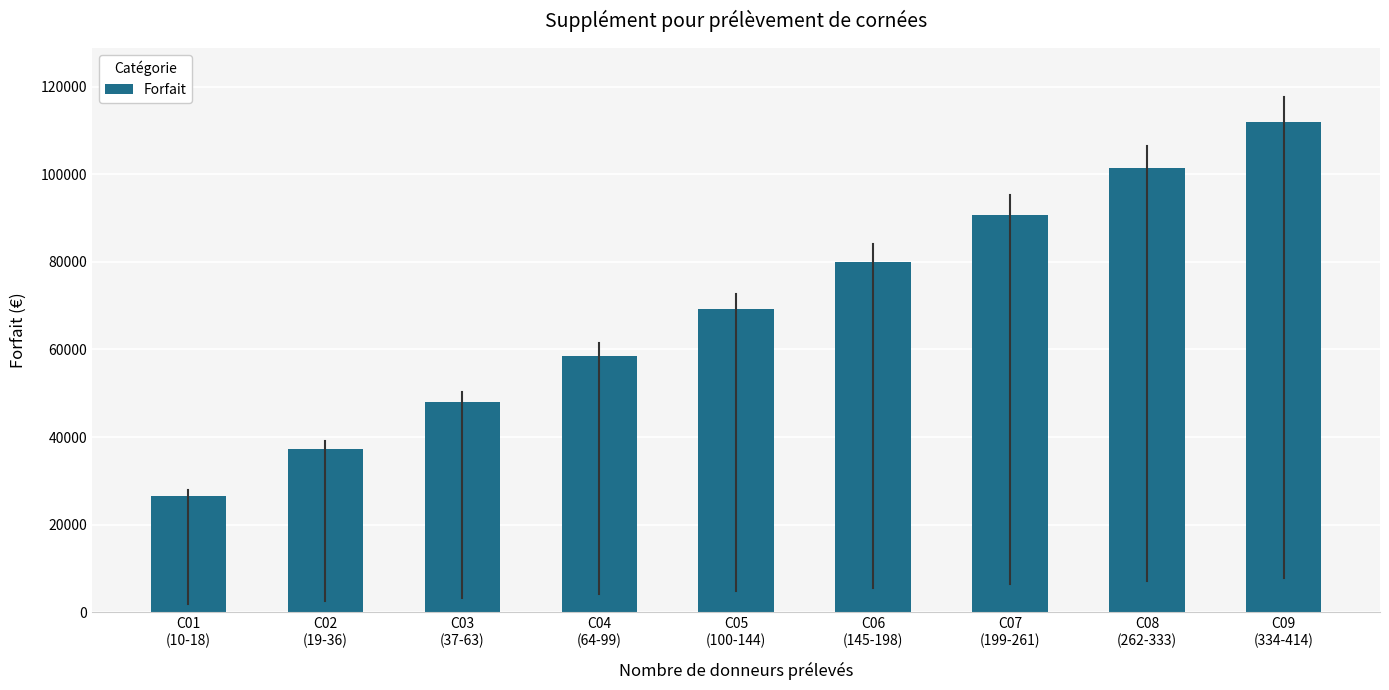

True or false: the data shows 112014 at C09
(334-414).

True